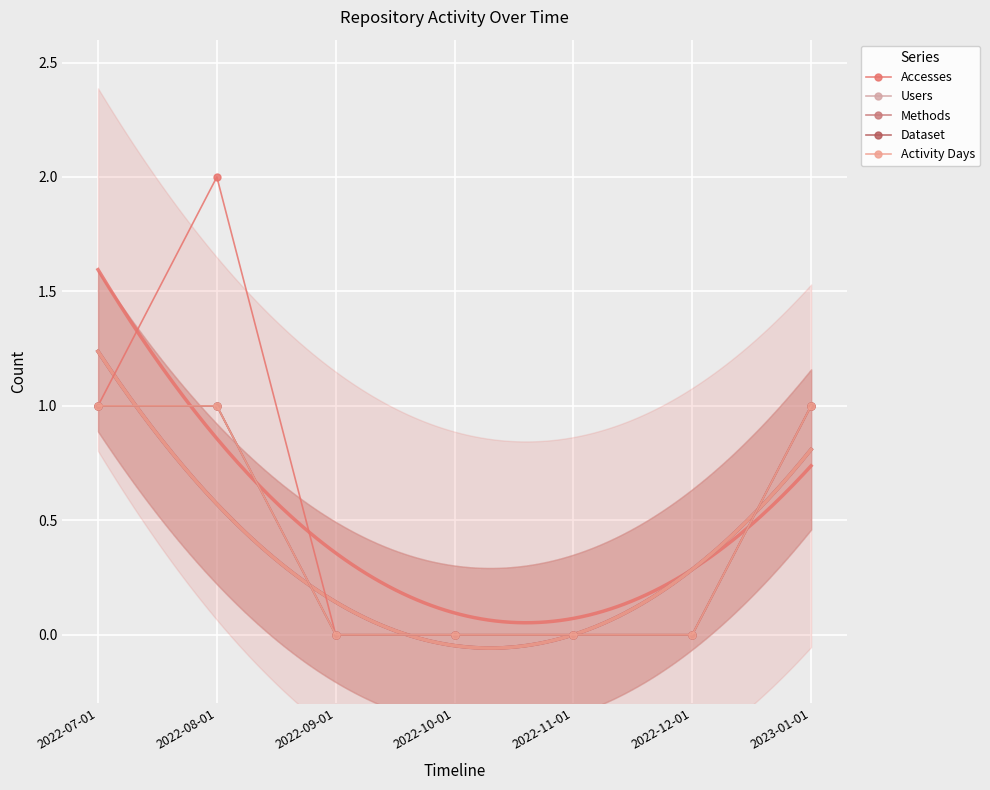

At which category does Accesses reach its first local peak?

2022-08-01